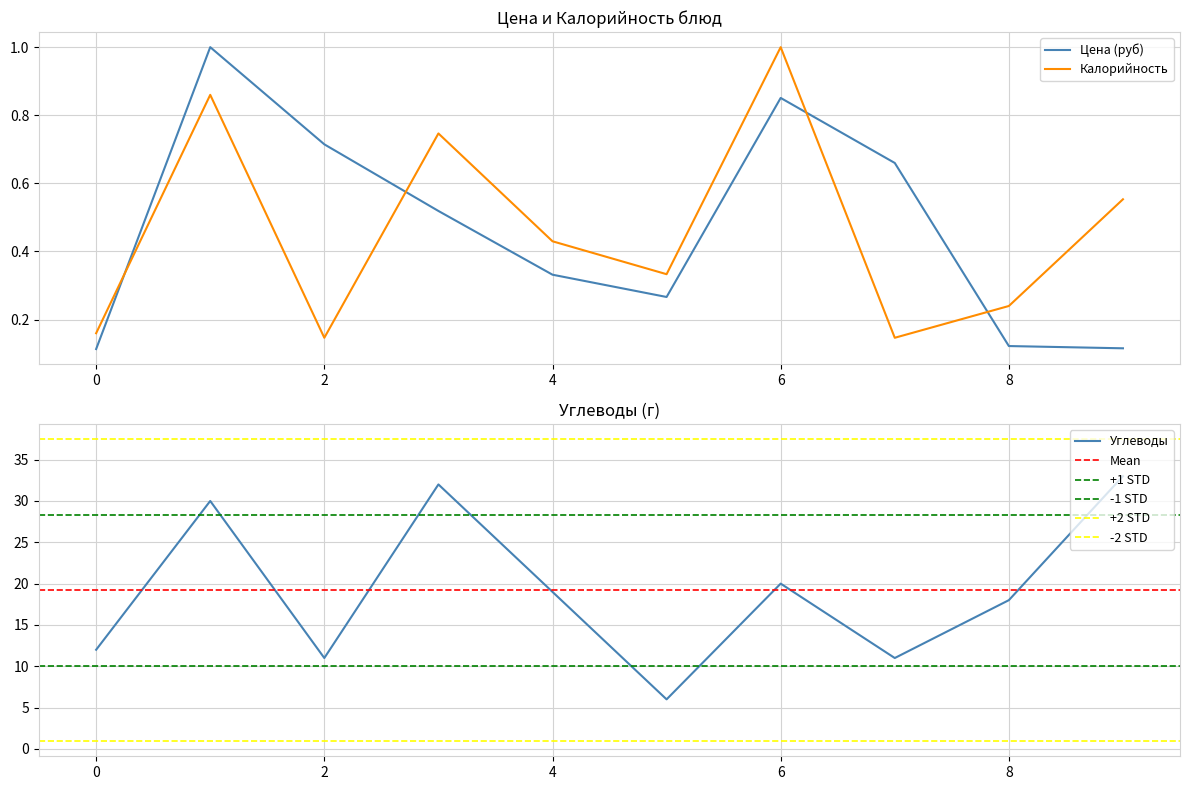

How many values in the Углеводы series are below 19?

5